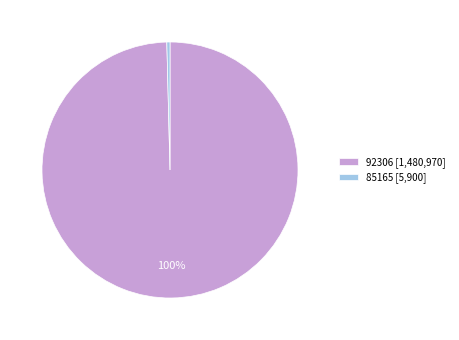

Rank the categories by value from highest to lowest.

92306, 85165